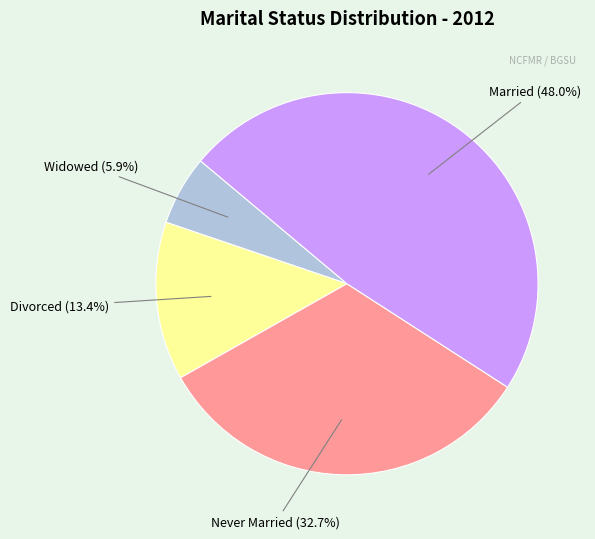

Does Married represent more than half of the total?

No